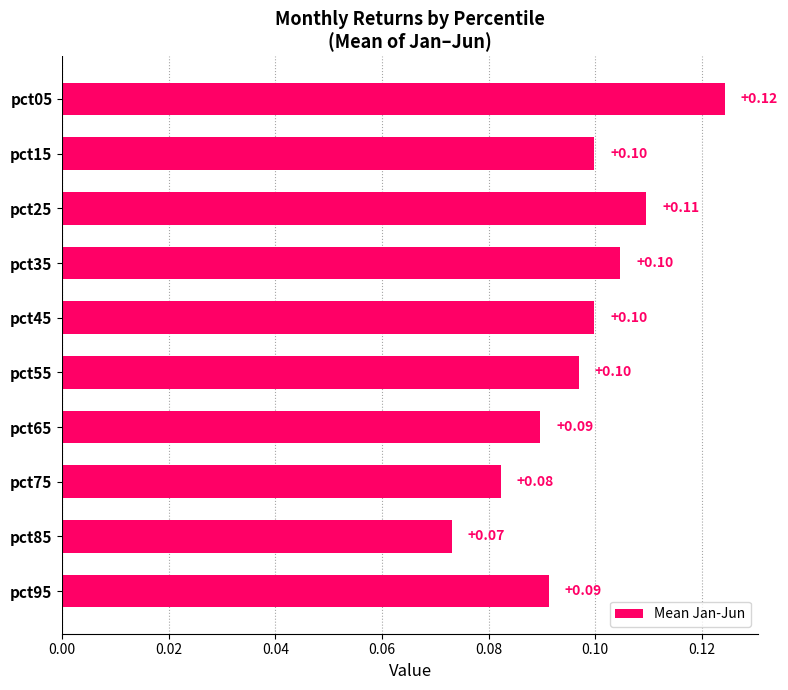

Which has a higher value, pct95 or pct05?

pct05